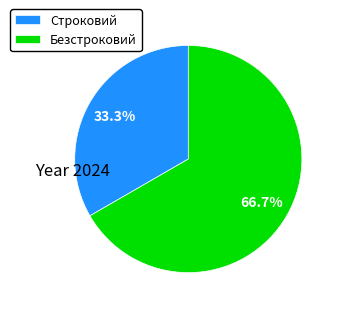

What percentage is the Строковий slice, to the nearest percent?

33%